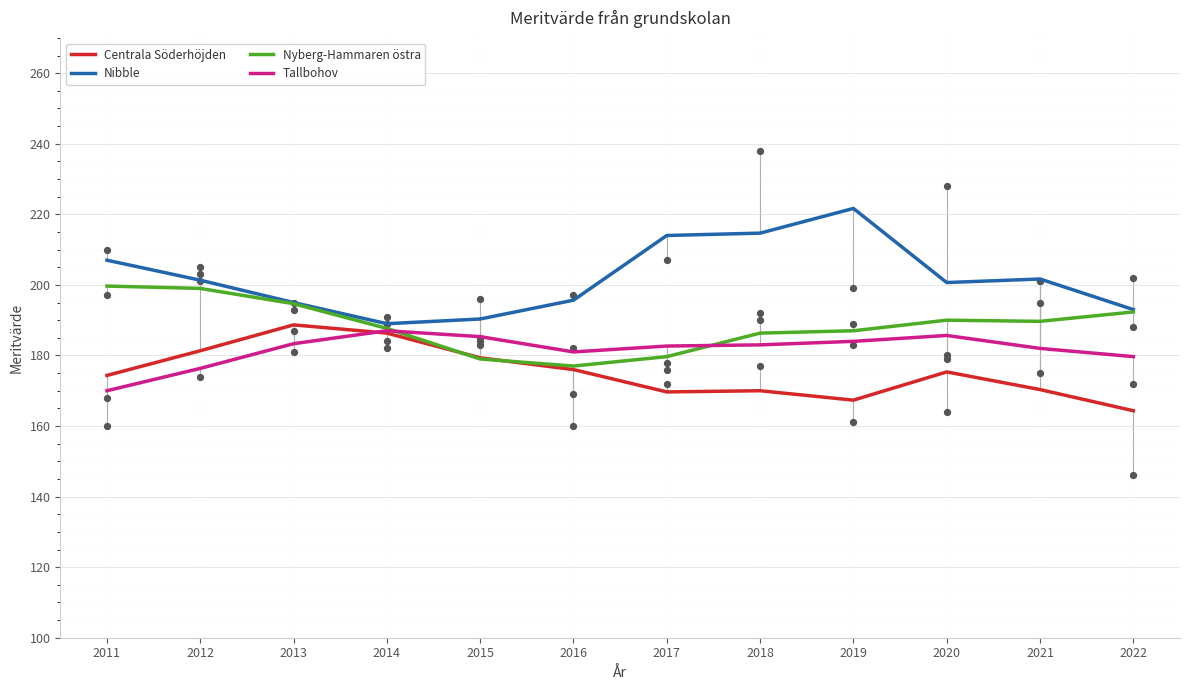

Which series has the largest total across all categories?

Nibble